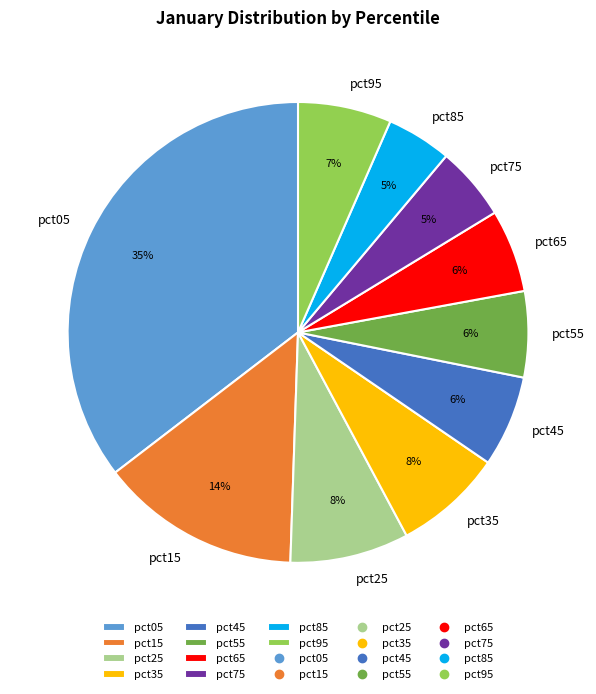

To the nearest percent, what is the combined percentage of pct35 and pct05?

43%